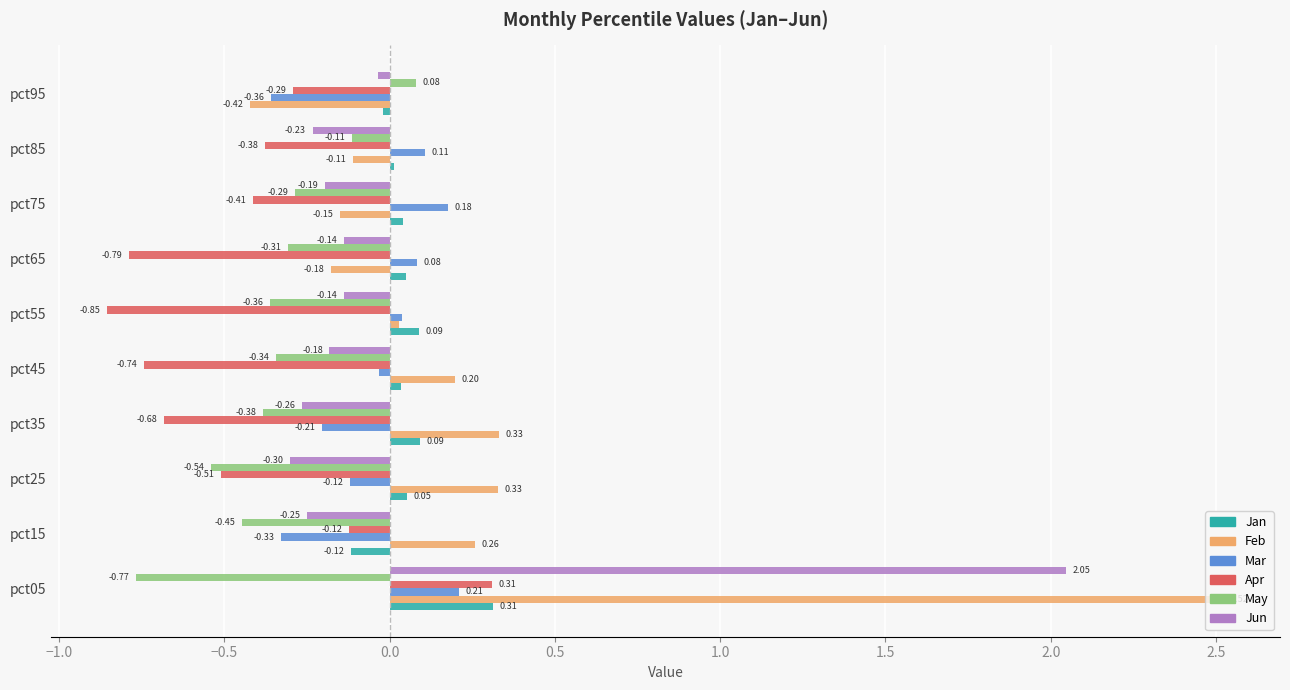

Which label corresponds to the smallest value in the chart?

pct55